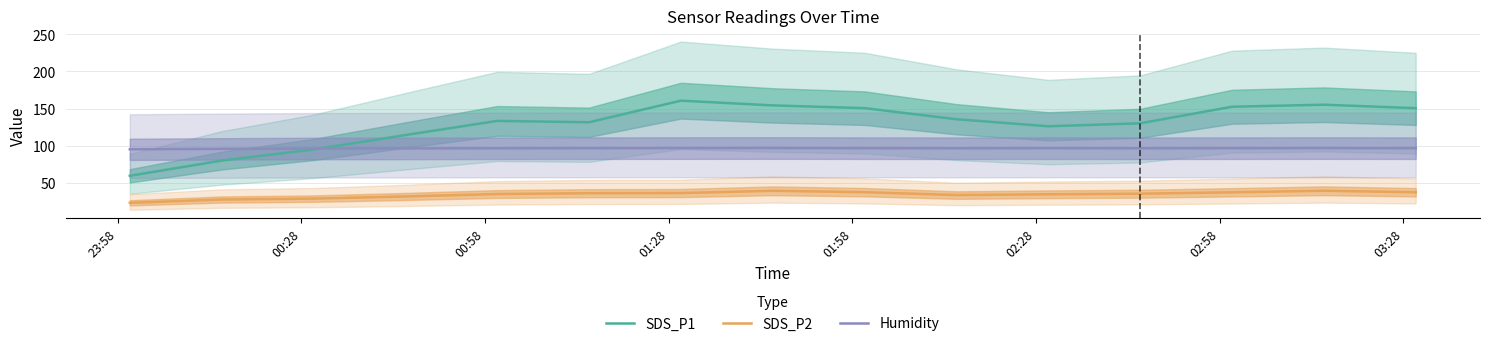

True or false: SDS_P1 and SDS_P2 intersect in this chart.

False